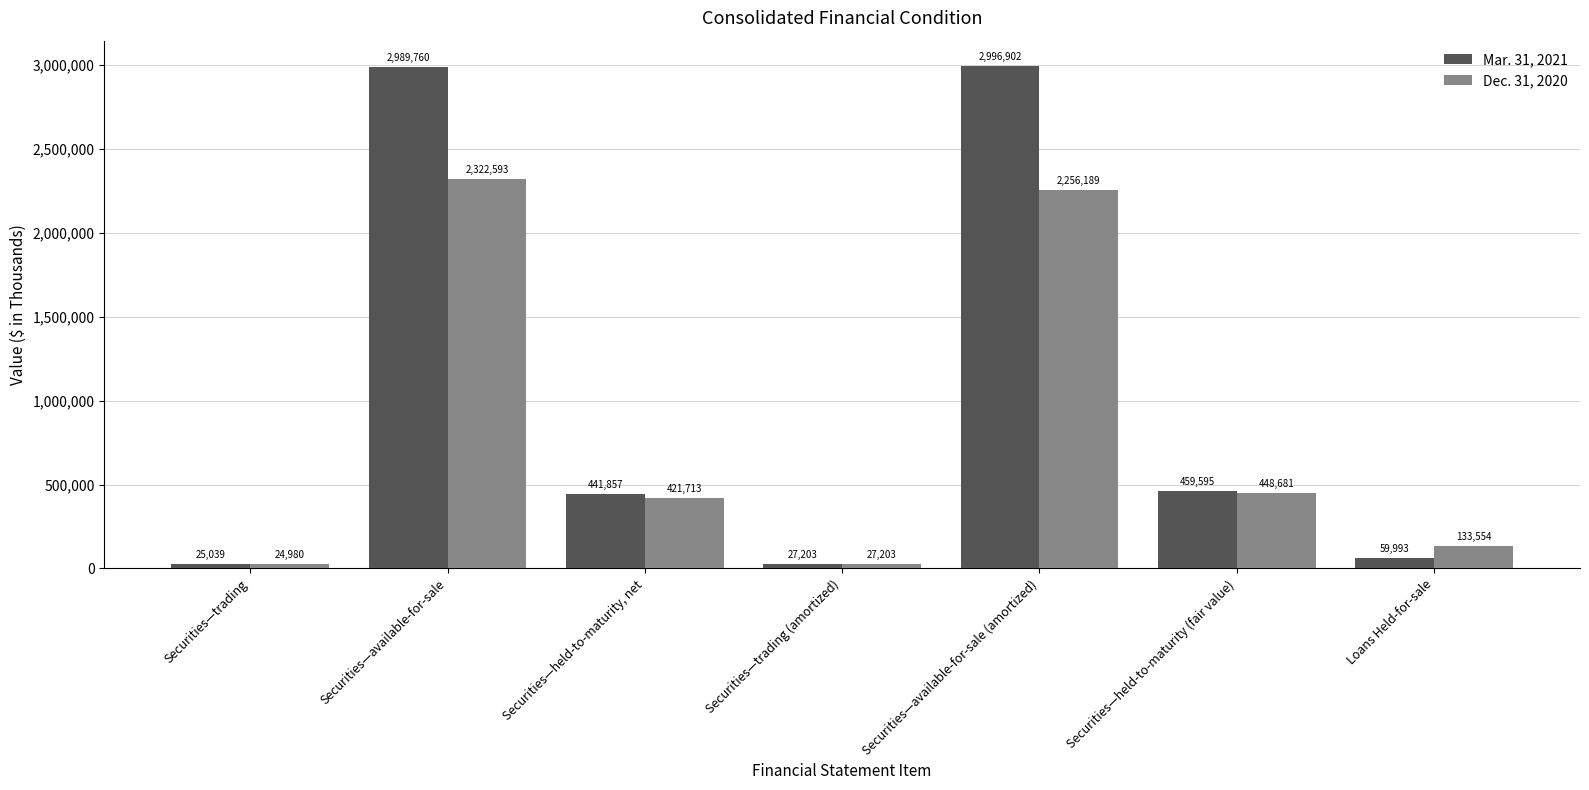

Is the value of Mar. 31, 2021 at Securities—available-for-sale greater than the value of Dec. 31, 2020 at Loans Held-for-sale?

Yes